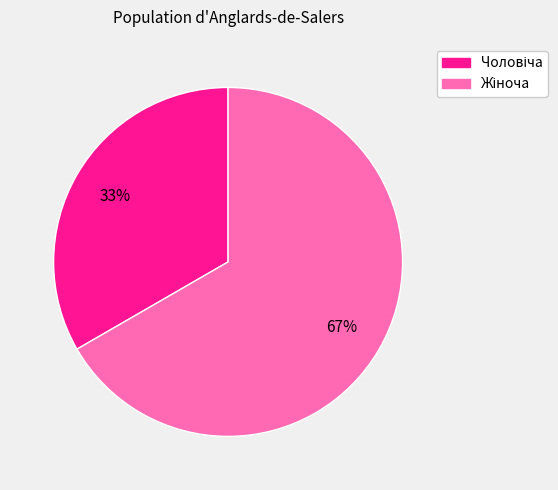

Is there a majority slice in this chart?

Yes